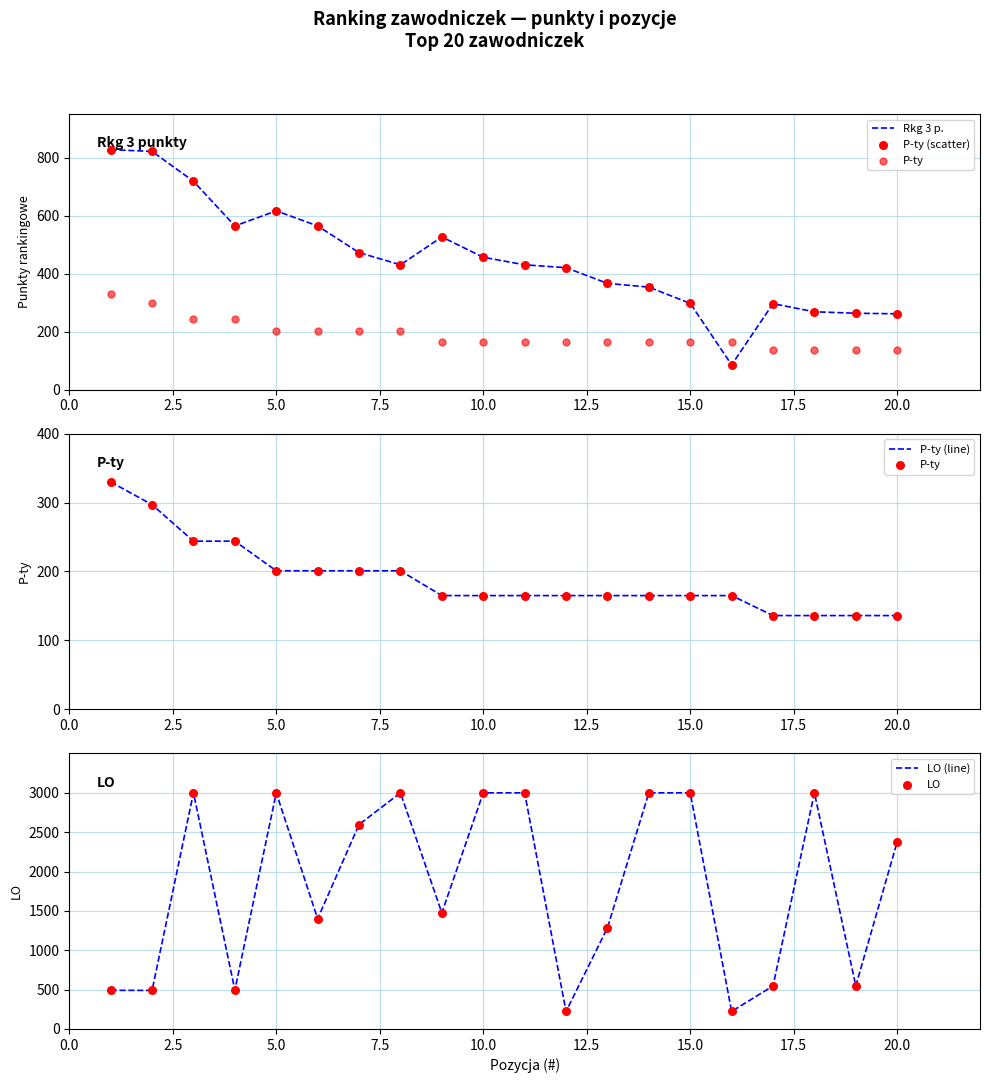

Which series has the largest total across all categories?

LO (line)